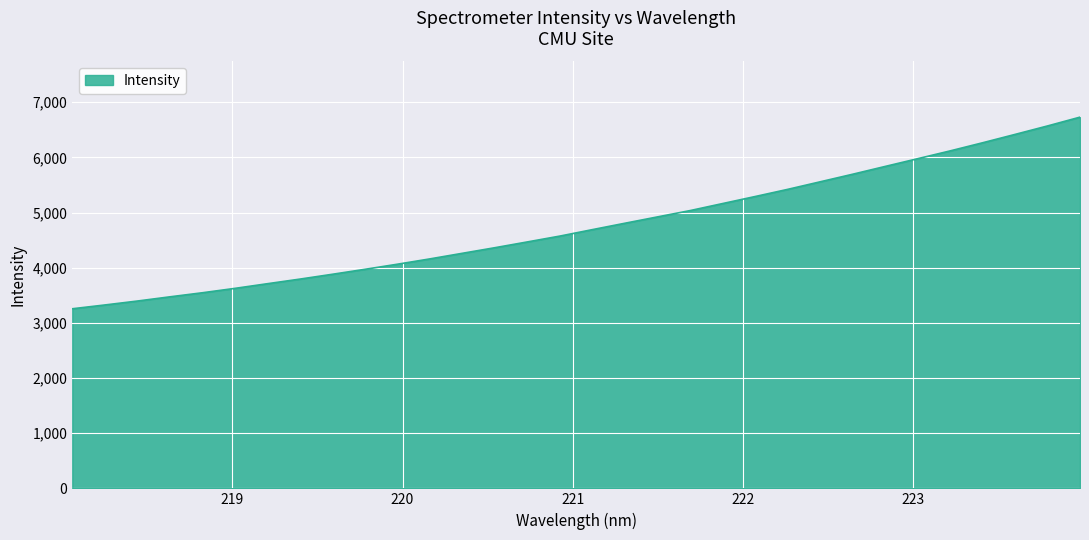

What is the greatest value displayed?

6729.8